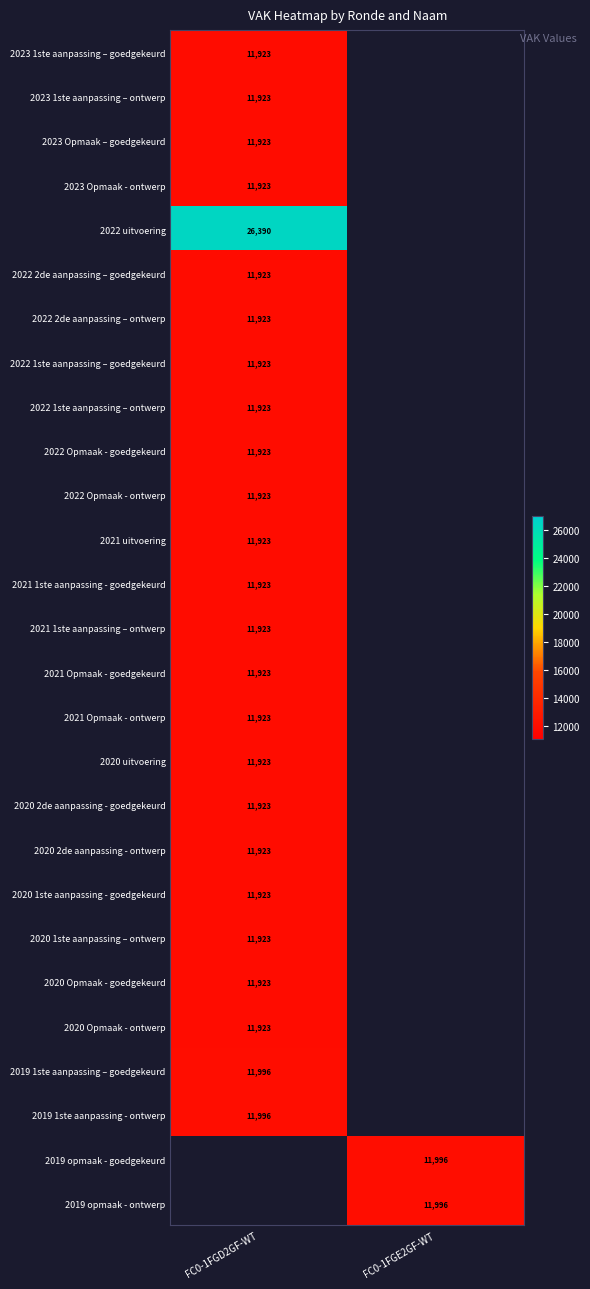

Is it true that 2023 Opmaak - ontwerp equals 11923 at FC0-1FGD2GF-WT?

True